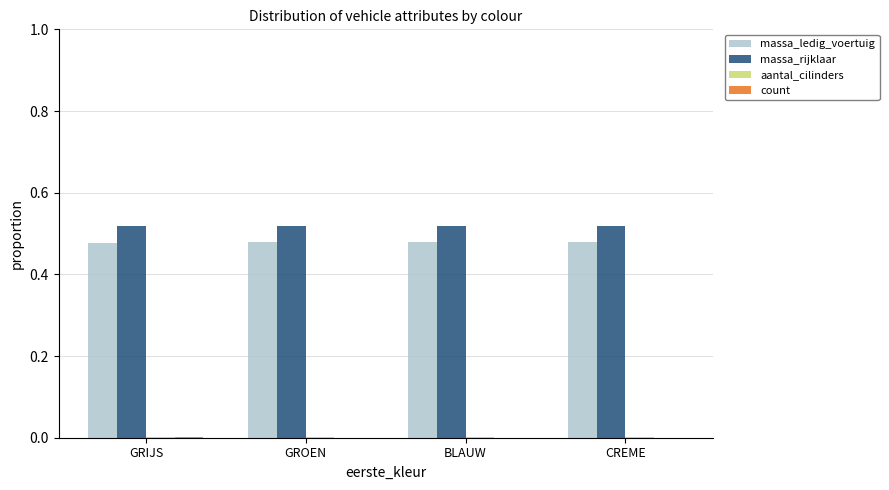

What position from the right is CREME?

1